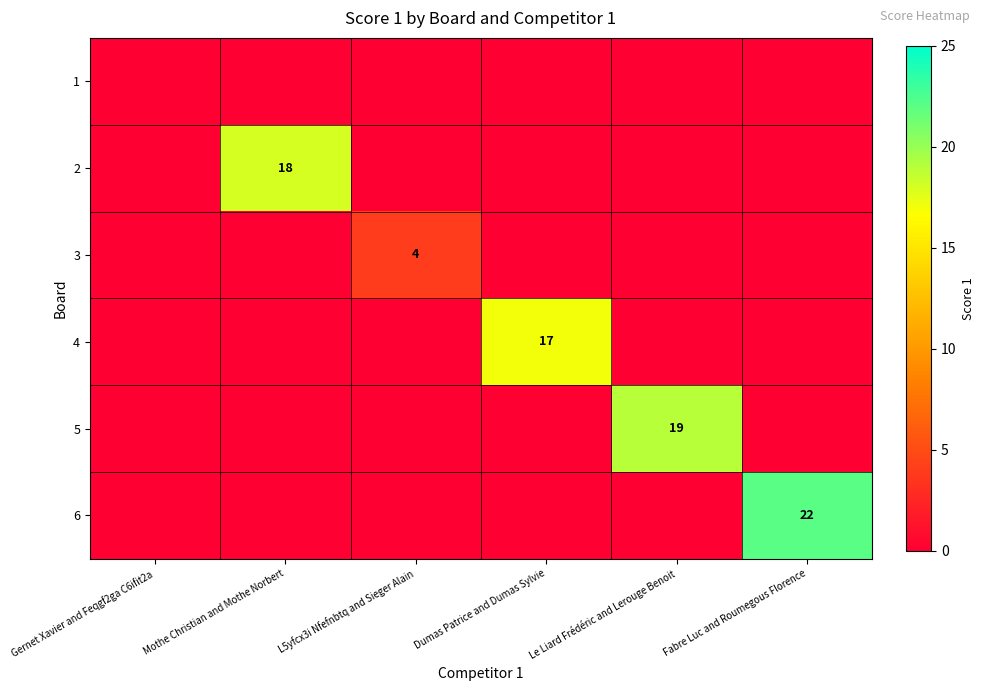

Rank the categories by 6 value from highest to lowest.

Fabre Luc and Roumegous Florence, Gernet Xavier and Feqgf2ga C6ifit2a, Mothe Christian and Mothe Norbert, L5yfcx3i Nfefnbtq and Sieger Alain, Dumas Patrice and Dumas Sylvie, Le Liard Frédéric and Lerouge Benoit